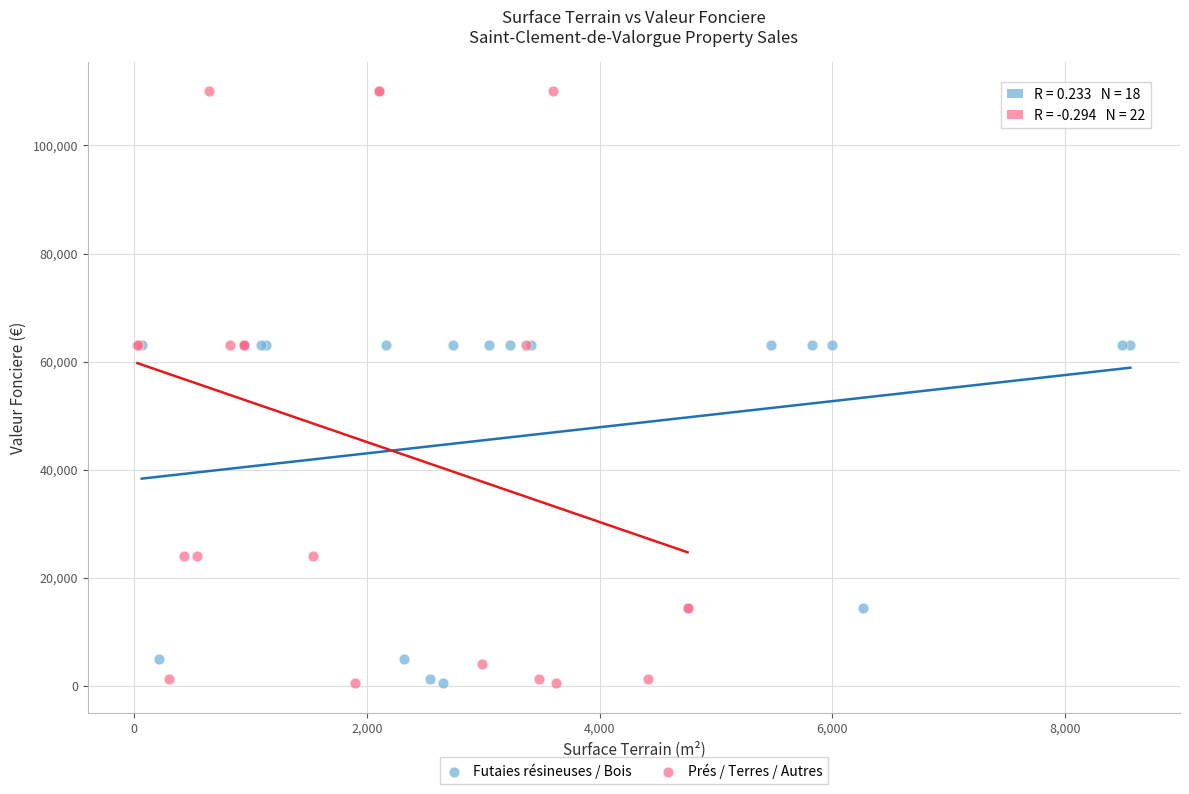

Which series contains the highest Y value?

Prés / Terres / Autres